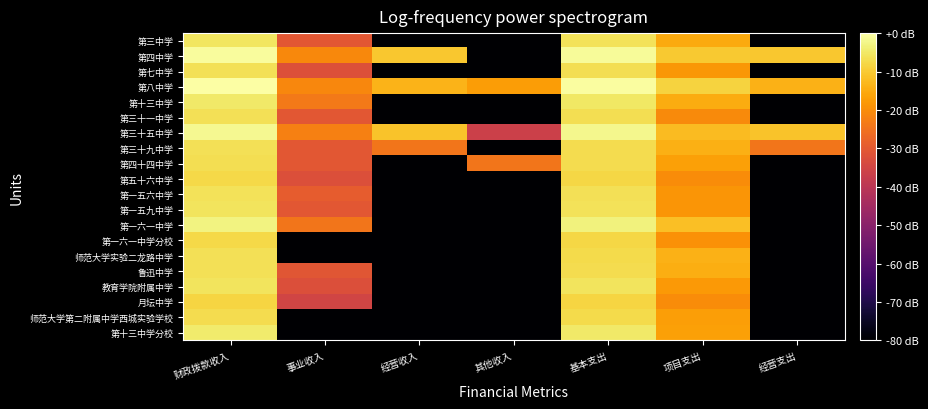

Reading left to right, transcribe all the data shown in this chart.

第三中学: 财政拨款收入=-5.5	事业收入=-30.4	经营收入=-84.3	其他收入=-84.3	基本支出=-6.0	项目支出=-15.1	经营支出=-84.3
第四中学: 财政拨款收入=-0.8	事业收入=-20.7	经营收入=-10.5	其他收入=-84.3	基本支出=-1.2	项目支出=-10.3	经营支出=-10.5
第七中学: 财政拨款收入=-6.5	事业收入=-31.9	经营收入=-84.3	其他收入=-84.3	基本支出=-6.7	项目支出=-18.3	经营支出=-84.3
第八中学: 财政拨款收入=0.0	事业收入=-21.0	经营收入=-13.5	其他收入=-17.2	基本支出=-0.5	项目支出=-8.5	经营支出=-13.8
第十三中学: 财政拨款收入=-4.7	事业收入=-23.6	经营收入=-84.3	其他收入=-84.3	基本支出=-5.1	项目支出=-14.7	经营支出=-84.3
第三十一中学: 财政拨款收入=-6.5	事业收入=-30.4	经营收入=-84.3	其他收入=-84.3	基本支出=-6.6	项目支出=-20.4	经营支出=-84.3
第三十五中学: 财政拨款收入=-1.7	事业收入=-22.4	经营收入=-11.1	其他收入=-36.4	基本支出=-2.1	项目支出=-12.2	经营支出=-11.1
第三十九中学: 财政拨款收入=-6.4	事业收入=-30.4	经营收入=-24.1	其他收入=-84.3	基本支出=-7.1	项目支出=-14.3	经营支出=-24.1
第四十四中学: 财政拨款收入=-6.6	事业收入=-30.4	经营收入=-84.3	其他收入=-24.3	基本支出=-6.9	项目支出=-16.6	经营支出=-84.3
第五十六中学: 财政拨款收入=-7.7	事业收入=-32.4	经营收入=-84.3	其他收入=-84.3	基本支出=-7.9	项目支出=-20.2	经营支出=-84.3
第一五六中学: 财政拨款收入=-6.1	事业收入=-29.3	经营收入=-84.3	其他收入=-84.3	基本支出=-6.3	项目支出=-18.7	经营支出=-84.3
第一五九中学: 财政拨款收入=-5.8	事业收入=-30.4	经营收入=-84.3	其他收入=-84.3	基本支出=-6.0	项目支出=-18.7	经营支出=-84.3
第一六一中学: 财政拨款收入=-2.8	事业收入=-24.3	经营收入=-84.3	其他收入=-84.3	基本支出=-3.4	项目支出=-11.8	经营支出=-84.3
第一六一中学分校: 财政拨款收入=-7.7	事业收入=-84.3	经营收入=-84.3	其他收入=-84.3	基本支出=-8.0	项目支出=-19.2	经营支出=-84.3
师范大学实验二龙路中学: 财政拨款收入=-6.5	事业收入=-84.3	经营收入=-84.3	其他收入=-84.3	基本支出=-7.3	项目支出=-13.9	经营支出=-84.3
鲁迅中学: 财政拨款收入=-6.3	事业收入=-30.7	经营收入=-84.3	其他收入=-84.3	基本支出=-7.0	项目支出=-14.4	经营支出=-84.3
教育学院附属中学: 财政拨款收入=-5.7	事业收入=-32.3	经营收入=-84.3	其他收入=-84.3	基本支出=-5.9	项目支出=-17.9	经营支出=-84.3
月坛中学: 财政拨款收入=-8.2	事业收入=-35.3	经营收入=-84.3	其他收入=-84.3	基本支出=-8.4	项目支出=-20.3	经营支出=-84.3
师范大学第二附属中学西城实验学校: 财政拨款收入=-6.9	事业收入=-84.3	经营收入=-84.3	其他收入=-84.3	基本支出=-7.3	项目支出=-17.0	经营支出=-84.3
第十三中学分校: 财政拨款收入=-4.6	事业收入=-84.3	经营收入=-84.3	其他收入=-84.3	基本支出=-4.9	项目支出=-16.7	经营支出=-84.3